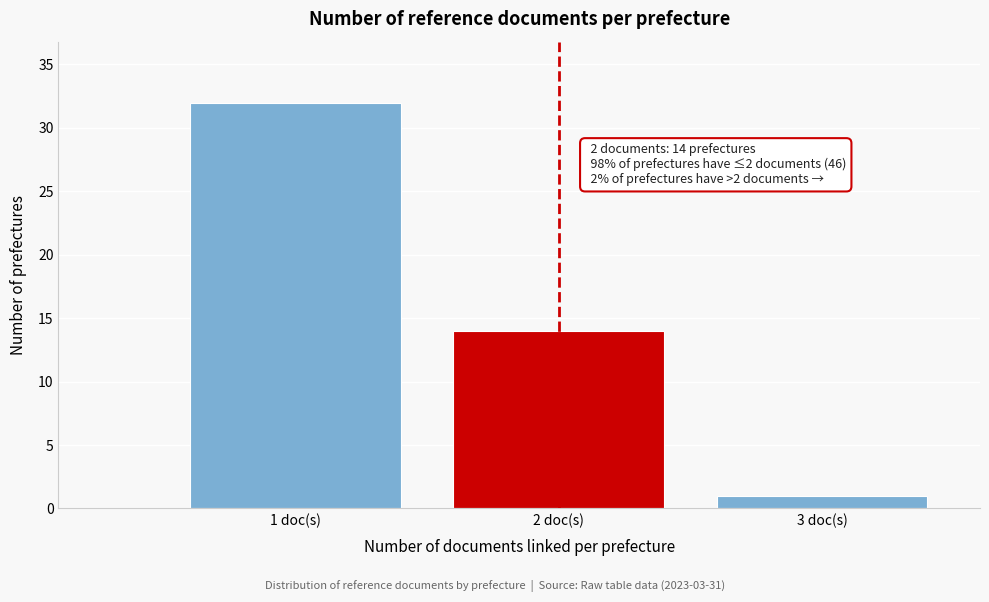

Reading left to right, transcribe all the data shown in this chart.

1 doc(s)=32	2 doc(s)=14	3 doc(s)=1